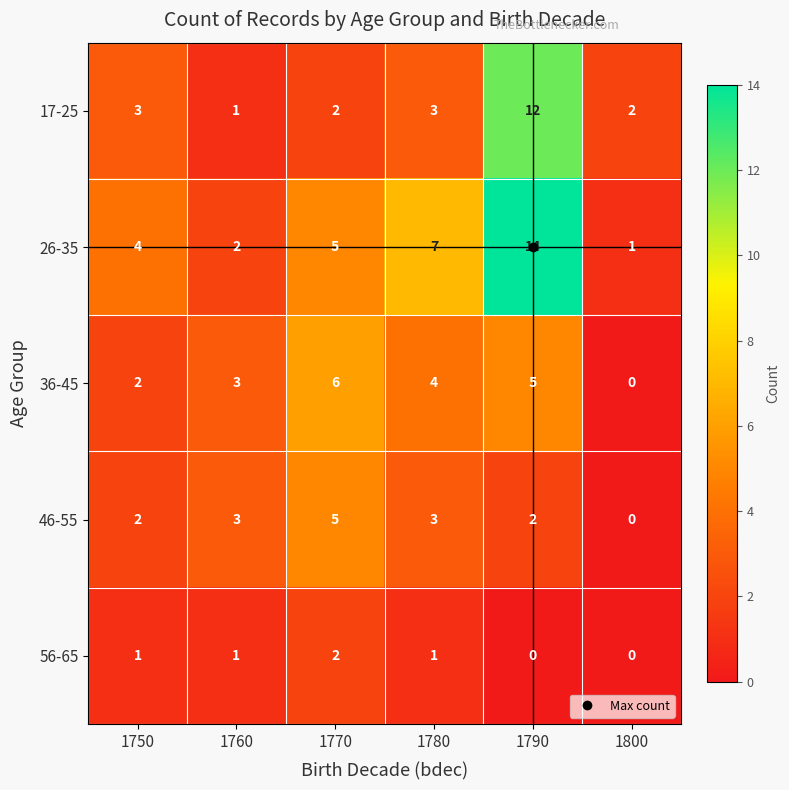

Which series has the largest total across all categories?

26-35